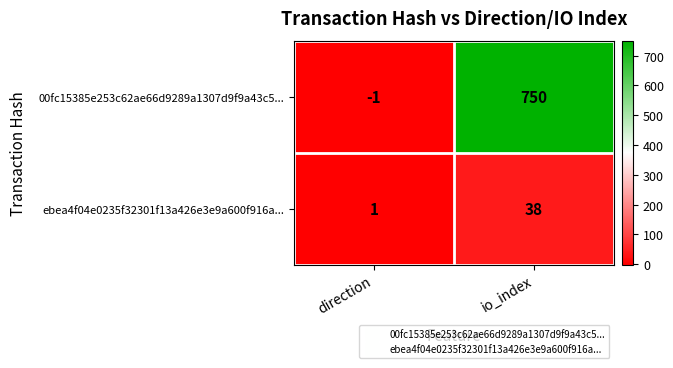

Between direction and io_index, which series saw the biggest shift?

00fc15385e253c62ae66d9289a1307d9f9a43c5...